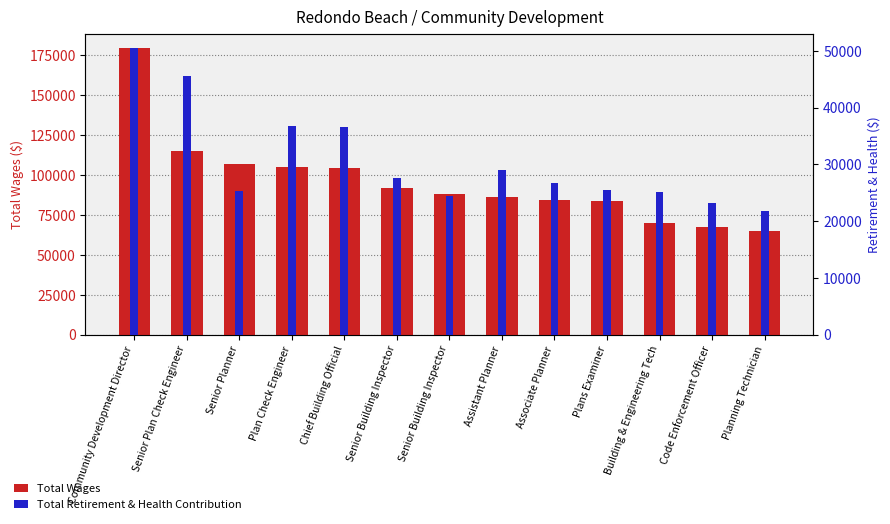

What is the sum of the Total Retirement & Health Contribution values at Plans Examiner and Assistant Planner?

54495